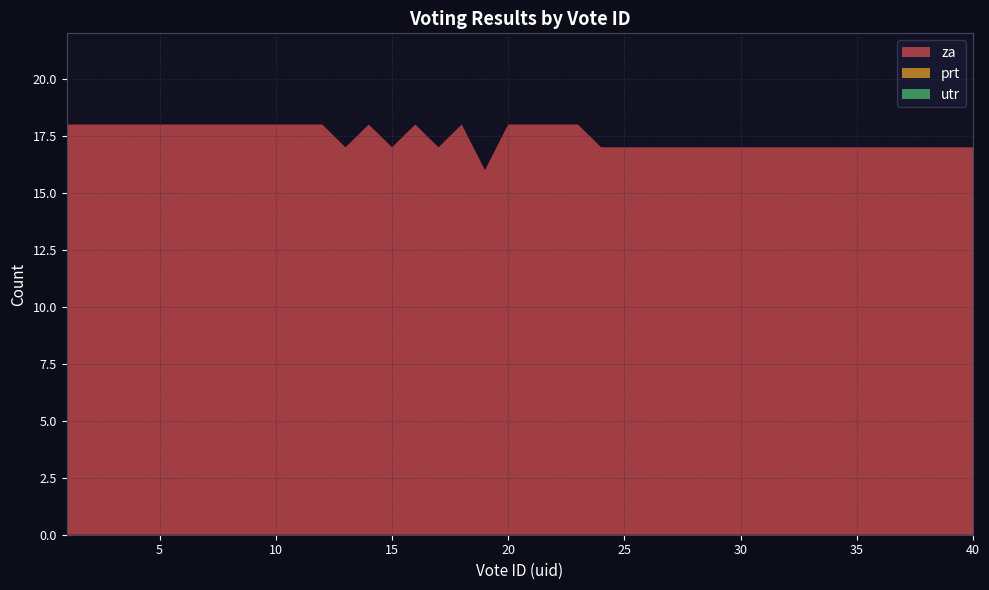

Reading left to right, what are all the values shown in this chart?

za: 1=18	2=18	3=18	4=18	5=18	6=18	7=18	8=18	9=18	10=18	11=18	12=18	13=17	14=18	15=17	16=18	17=17	18=18	19=16	20=18	21=18	22=18	23=18	24=17	25=17	26=17	27=17	28=17	29=17	30=17	31=17	32=17	33=17	34=17	35=17	36=17	37=17	38=17	39=17	40=17
prt: 1=0	2=0	3=0	4=0	5=0	6=0	7=0	8=0	9=0	10=0	11=0	12=0	13=0	14=0	15=0	16=0	17=0	18=0	19=0	20=0	21=0	22=0	23=0	24=0	25=0	26=0	27=0	28=0	29=0	30=0	31=0	32=0	33=0	34=0	35=0	36=0	37=0	38=0	39=0	40=0
utr: 1=0	2=0	3=0	4=0	5=0	6=0	7=0	8=0	9=0	10=0	11=0	12=0	13=0	14=0	15=0	16=0	17=0	18=0	19=0	20=0	21=0	22=0	23=0	24=0	25=0	26=0	27=0	28=0	29=0	30=0	31=0	32=0	33=0	34=0	35=0	36=0	37=0	38=0	39=0	40=0